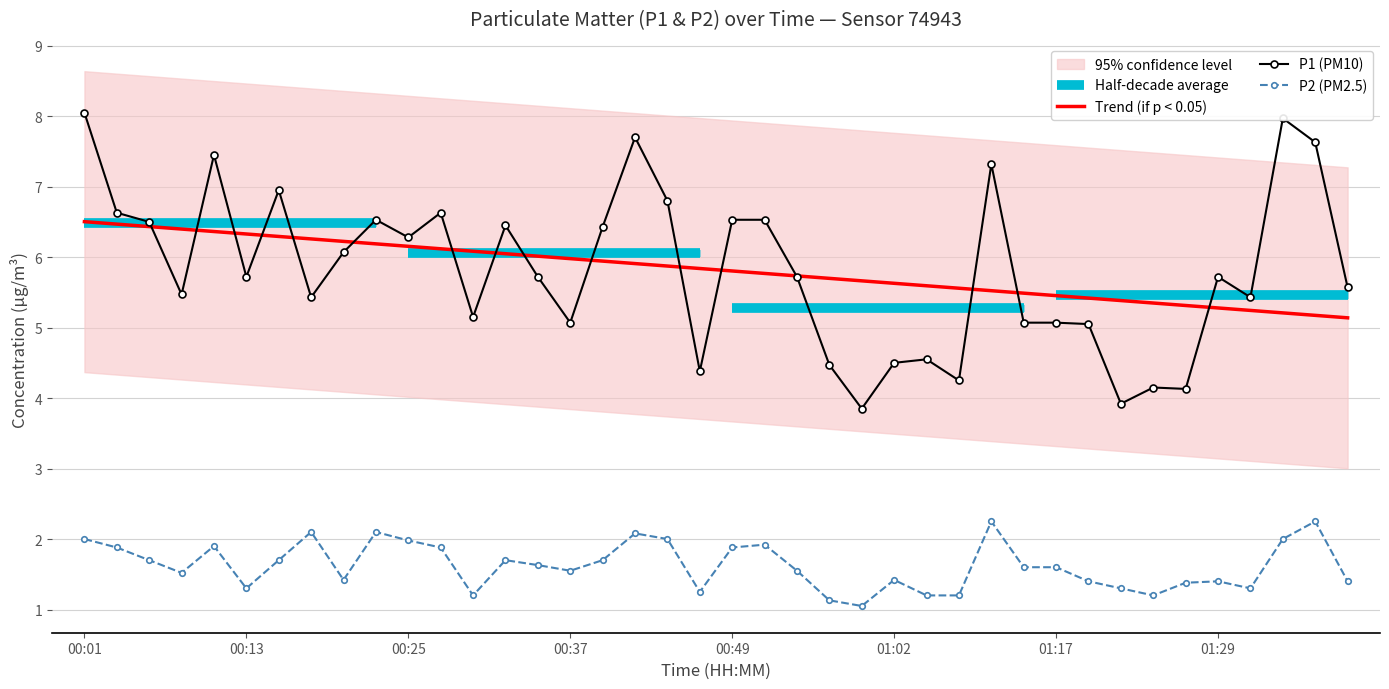

True or false: P2 has more than 1 interior local peaks.

True